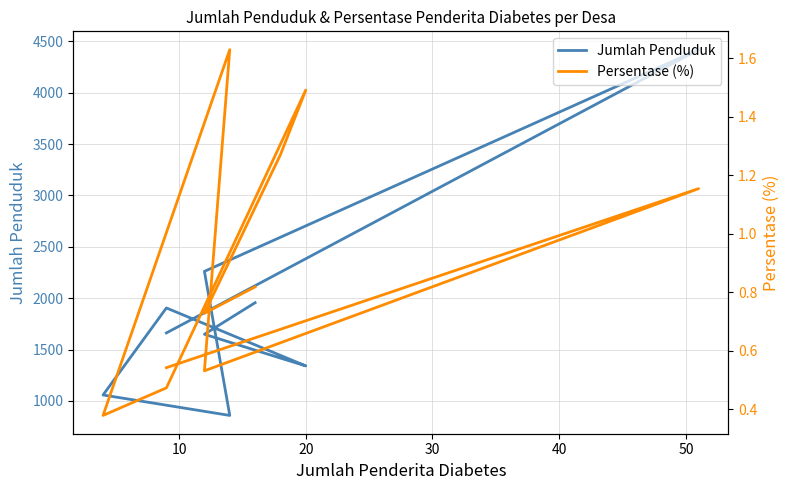

Reading left to right, extract all data points from this chart.

Jumlah Penduduk: 1956.0	1649.0	1417.0	1341.0	1905.0	1058.0	859.0	2261.0	4419.0	1662.0
Persentase (%): 0.8	0.7	1.3	1.5	0.5	0.4	1.6	0.5	1.2	0.5